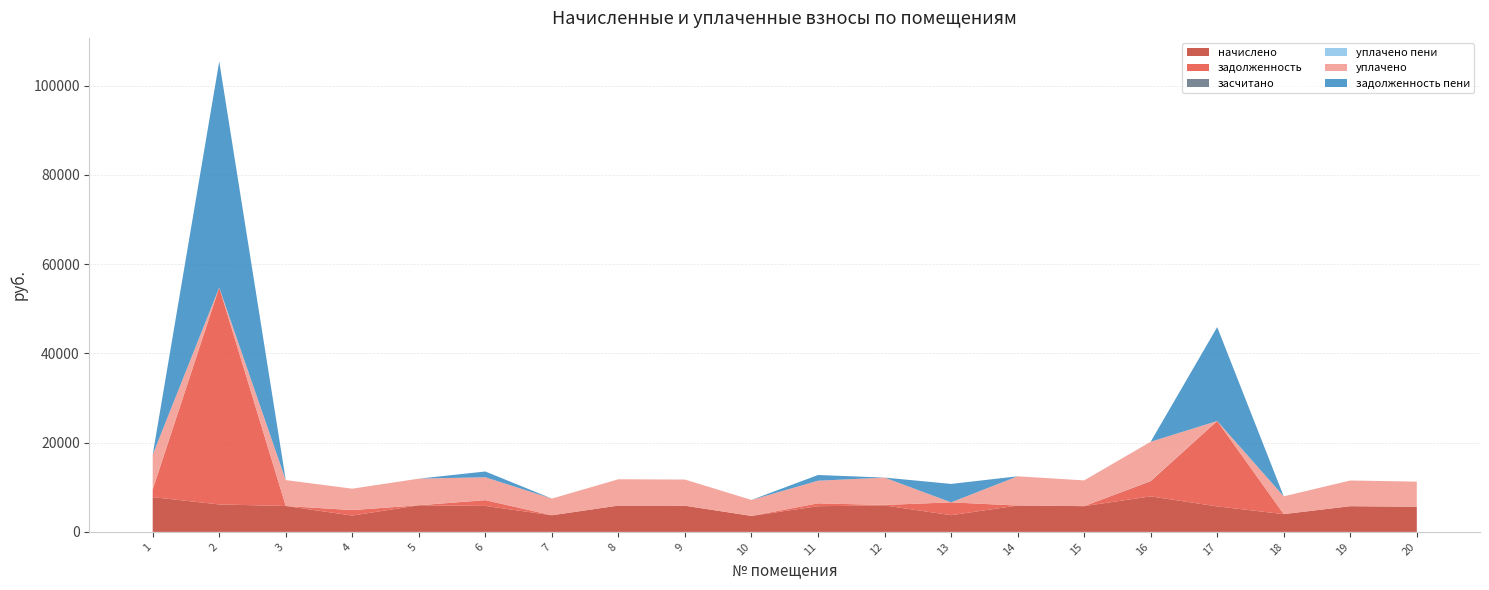

Reading left to right, transcribe all the data shown in this chart.

начислено: 1=7787.5	2=6151.7	3=5806.1	4=3663.4	5=5967.3	6=5817.6	7=3732.5	8=5898.2	9=5863.7	10=3582.7	11=5760.0	12=5932.8	13=3744.0	14=5909.8	15=5771.5	16=7960.3	17=5713.9	18=3985.9	19=5760.0	20=5633.3
задолженность: 1=1730.6	2=48615.4	3=0.0	4=1221.1	5=0.0	6=1292.8	7=0.0	8=0.0	9=0.0	10=0.0	11=640.0	12=103.0	13=2879.5	14=0.0	15=0.0	16=3422.4	17=19139.5	18=0.0	19=0.0	20=0.0
засчитано: 1=0.0	2=0.0	3=0.0	4=0.0	5=0.0	6=0.0	7=0.0	8=0.0	9=0.0	10=0.0	11=0.0	12=0.0	13=0.0	14=0.0	15=0.0	16=0.0	17=0.0	18=0.0	19=0.0	20=0.0
уплачено пени: 1=5.2	2=0.0	3=0.0	4=12.5	5=0.0	6=14.5	7=0.4	8=0.0	9=0.0	10=0.0	11=0.0	12=0.0	13=0.0	14=0.0	15=0.0	16=42.0	17=0.0	18=0.0	19=0.0	20=0.0
уплачено: 1=7787.5	2=0.0	3=5806.1	4=4789.1	5=5967.3	6=5120.7	7=3732.5	8=5902.9	9=5863.7	10=3582.7	11=5070.0	12=6138.8	13=0.0	14=6548.0	15=5771.5	16=8775.7	17=0.0	18=3985.9	19=5760.0	20=5633.3
задолженность пени: 1=0.0	2=50665.9	3=0.0	4=0.0	5=0.0	6=1292.8	7=0.0	8=0.0	9=0.0	10=0.0	11=1280.0	12=0.0	13=4127.5	14=0.0	15=0.0	16=0.0	17=21044.1	18=0.0	19=0.0	20=0.0